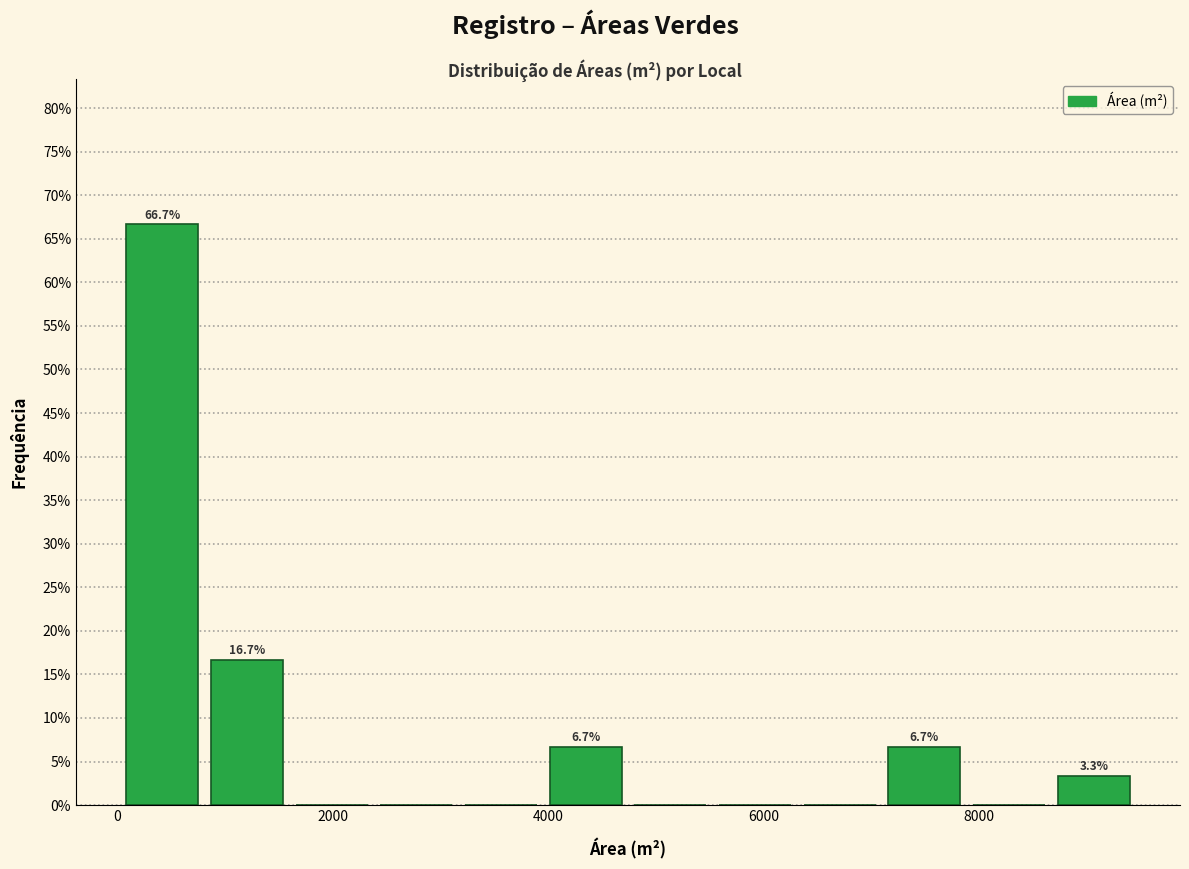

Around what value on the x-axis is the tallest bar? Give the approximate position of its centre, as read against the axis.

400